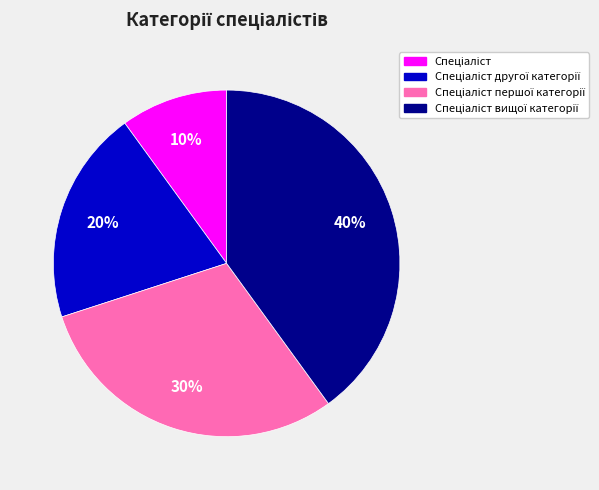

Is there any slice that represents more than half of the pie?

No